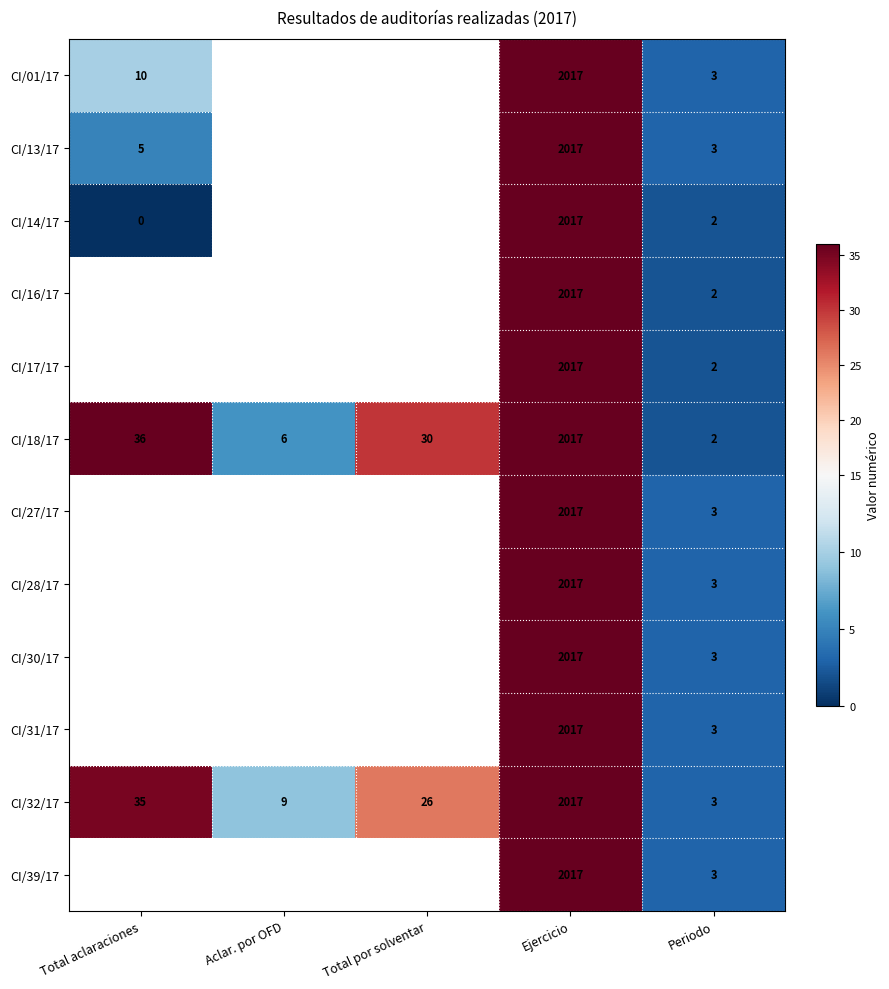

Rank the categories by CI/18/17 value from highest to lowest.

Ejercicio, Total aclaraciones, Total por solventar, Aclar. por OFD, Periodo